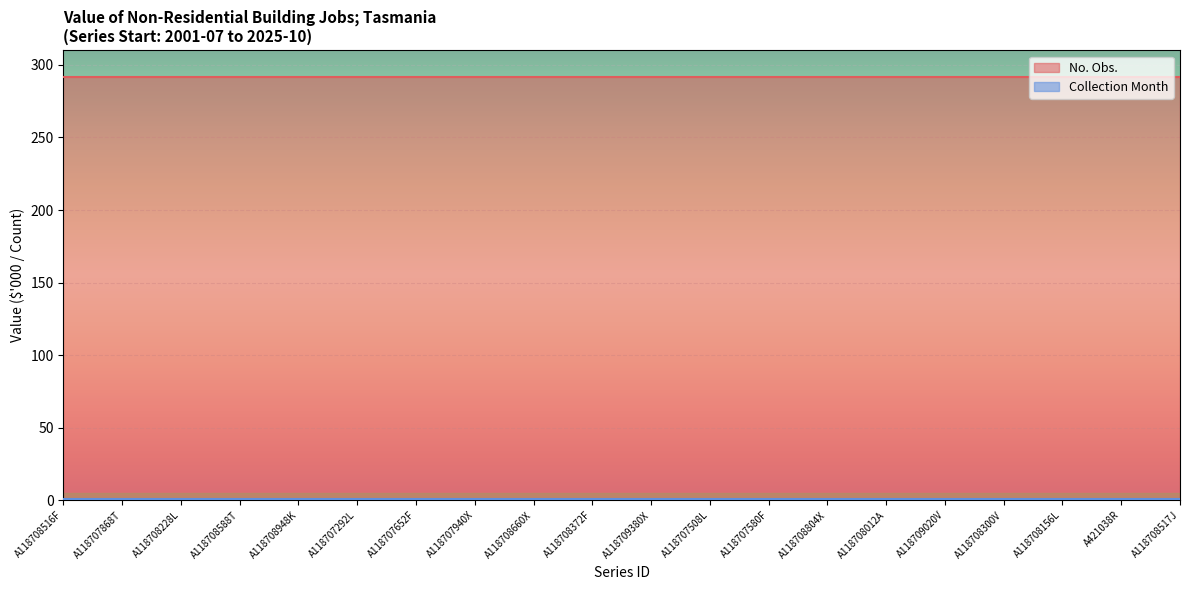

Rank the categories by No. Obs. value from lowest to highest.

A118708516F, A118707868T, A118708228L, A118708588T, A118708948K, A118707292L, A118707652F, A118707940X, A118708660X, A118708372F, A118709380X, A118707508L, A118707580F, A118708804X, A118708012A, A118709020V, A118708300V, A118708156L, A421038R, A118708517J